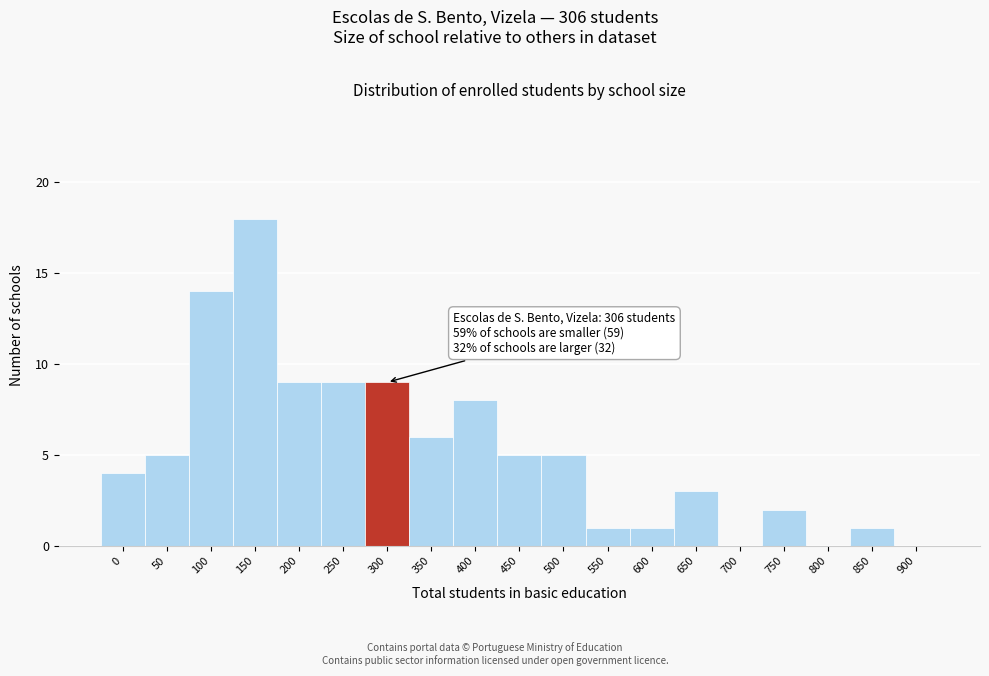

Reading left to right, extract all data points from this chart.

0=4	50=5	100=14	150=18	200=9	250=9	300=9	350=6	400=8	450=5	500=5	550=1	600=1	650=3	700=0	750=2	800=0	850=1	900=0